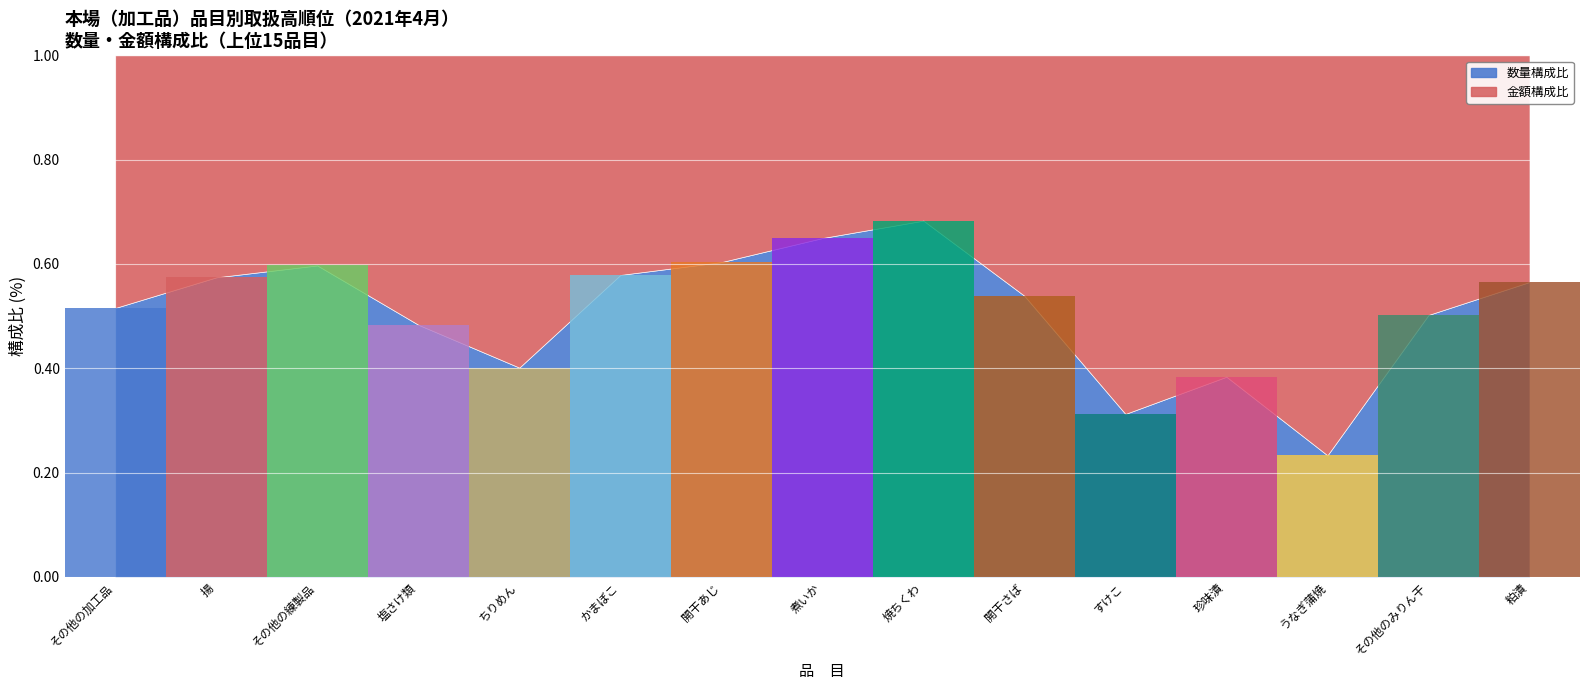

The 金額構成比 series shows 21.8 at その他の加工品. True or false?

False